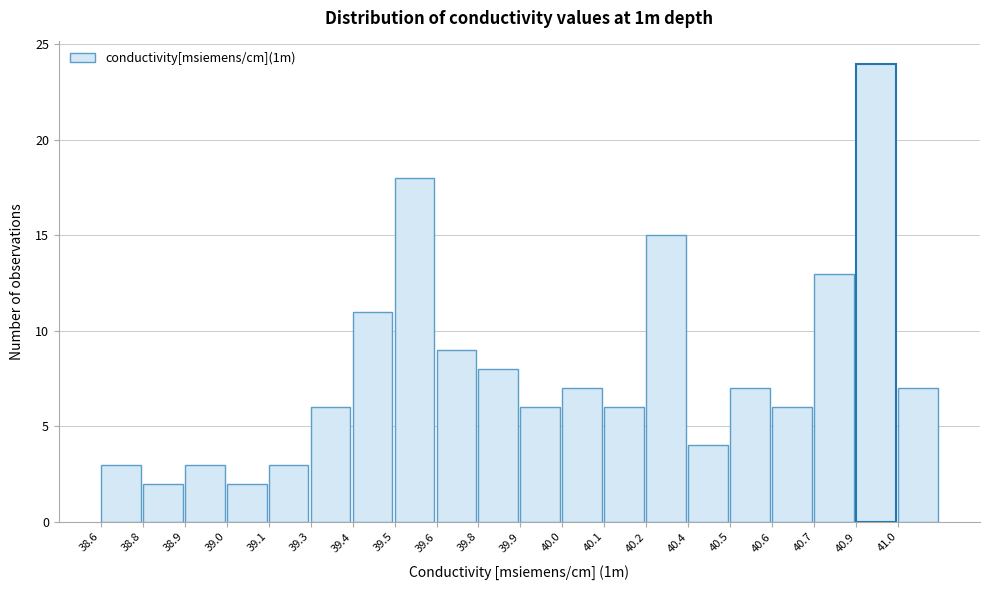

Reading left to right, list all the values displayed in this chart.

38.6=3	38.8=2	38.9=3	39.0=2	39.1=3	39.3=6	39.4=11	39.5=18	39.6=9	39.8=8	39.9=6	40.0=7	40.1=6	40.2=15	40.4=4	40.5=7	40.6=6	40.7=13	40.9=24	41.0=7